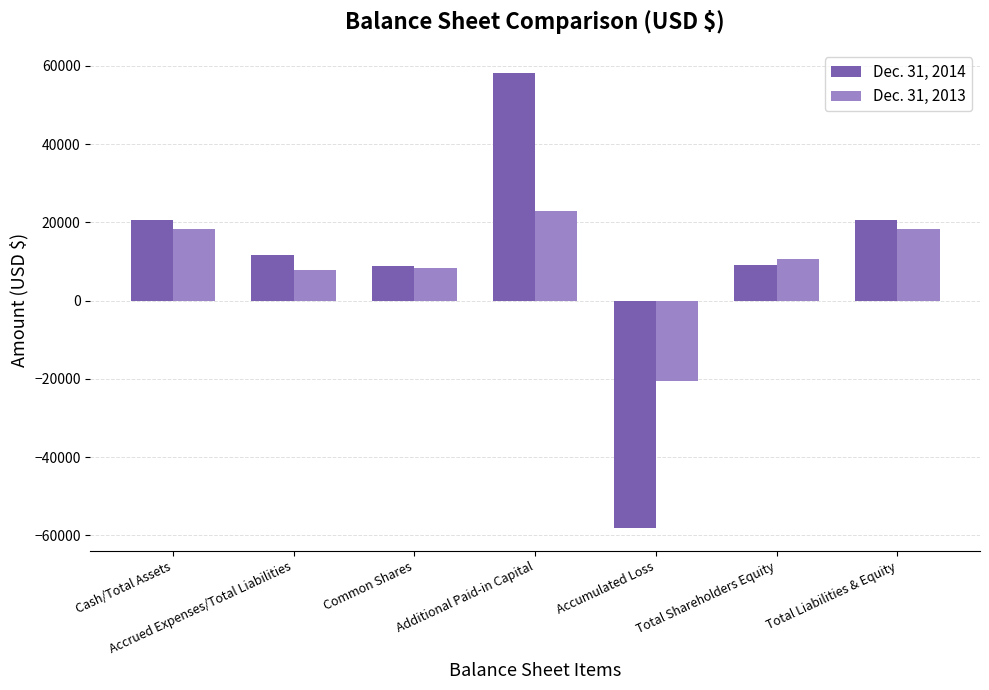

Which category has the highest value across all series?

Additional Paid-in Capital